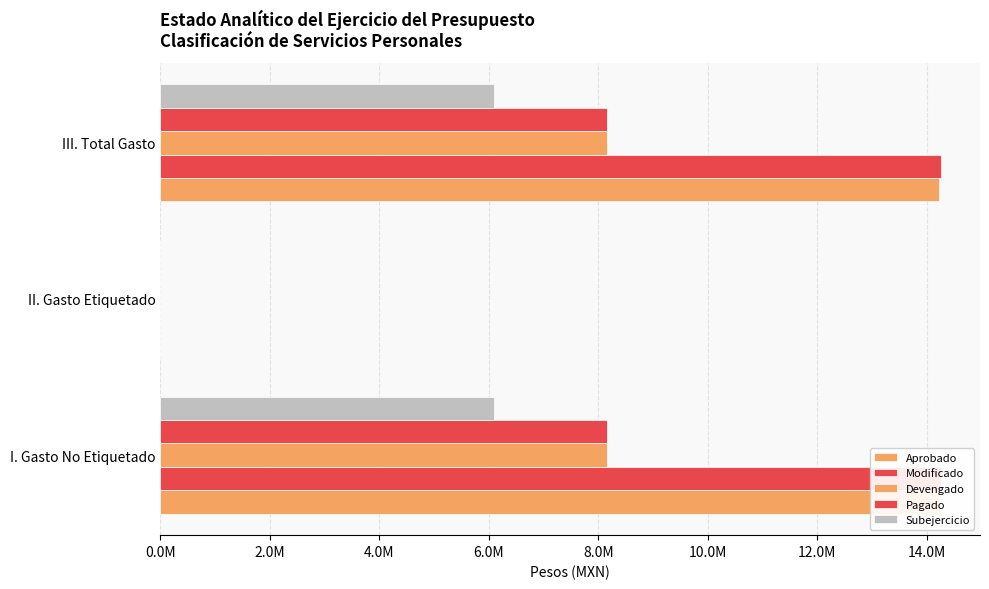

Rank the series at I. Gasto No Etiquetado from highest to lowest value.

Modificado, Aprobado, Devengado, Pagado, Subejercicio